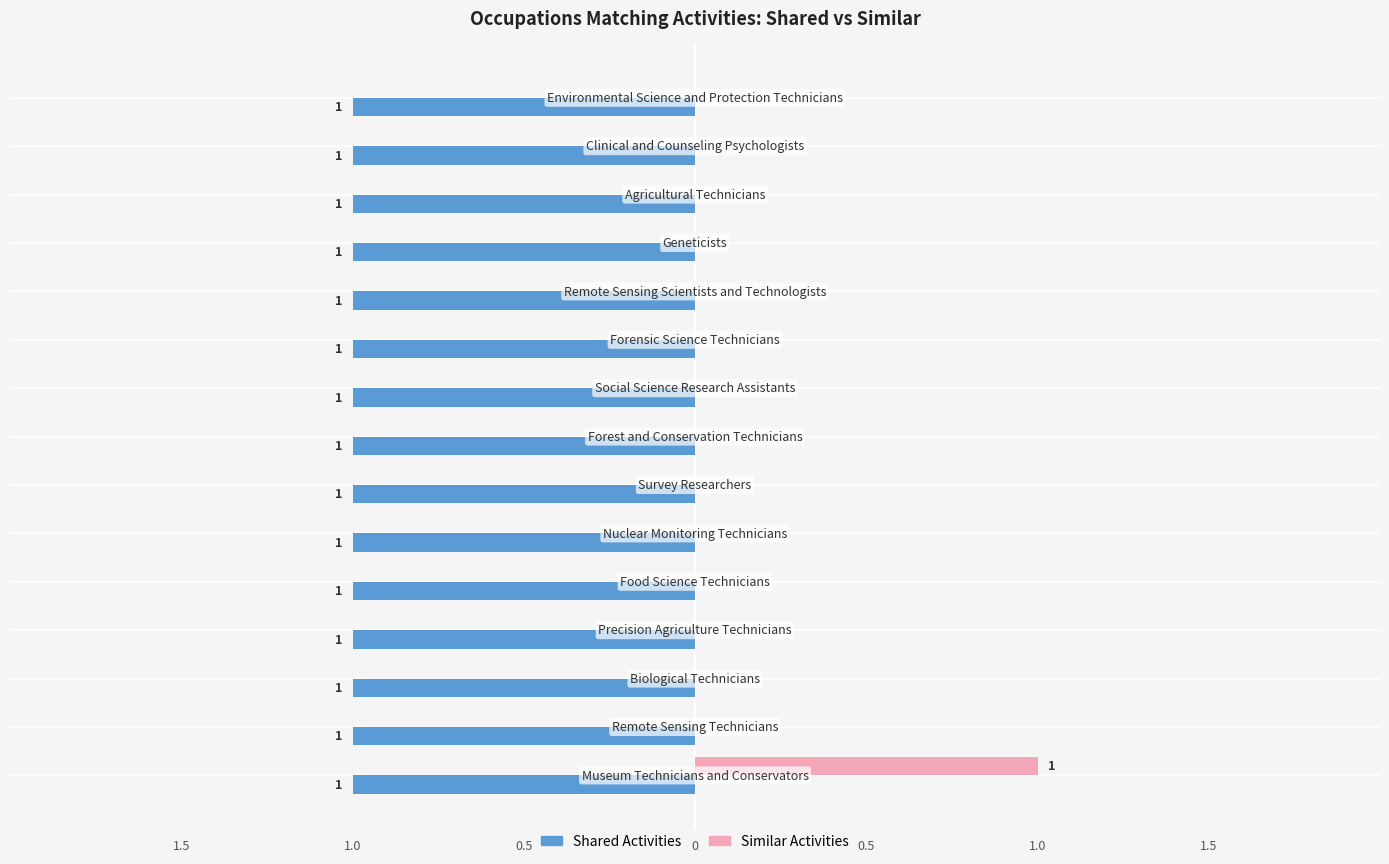

What are all the series names shown in the legend?

Shared Activities, Similar Activities